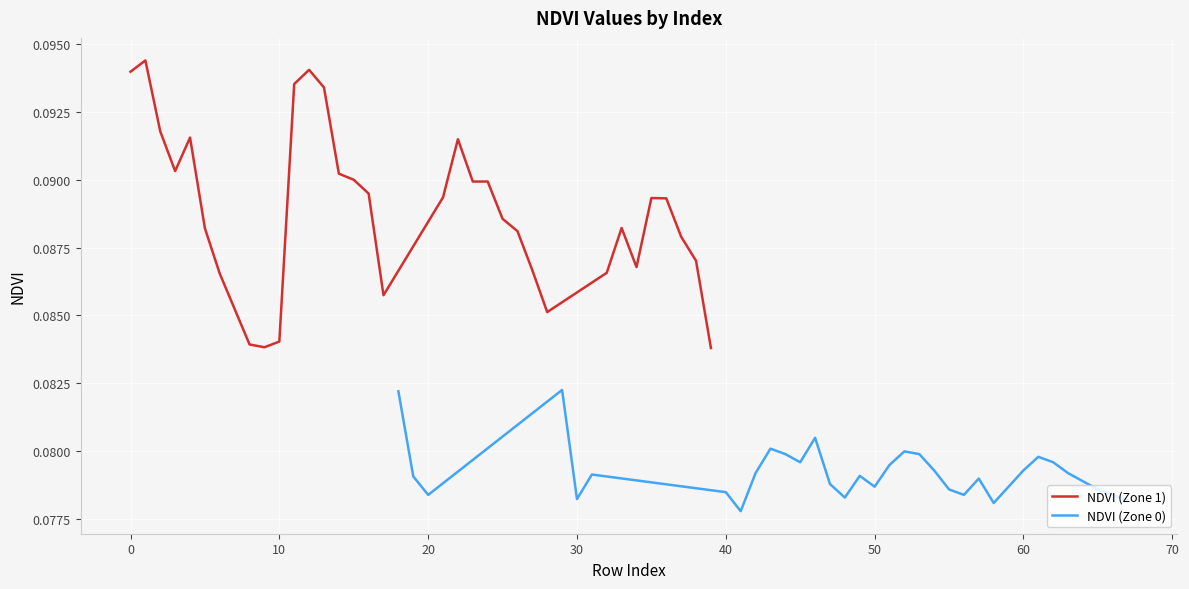

How many NDVI (Zone 0) values are between 0 and 1?

34